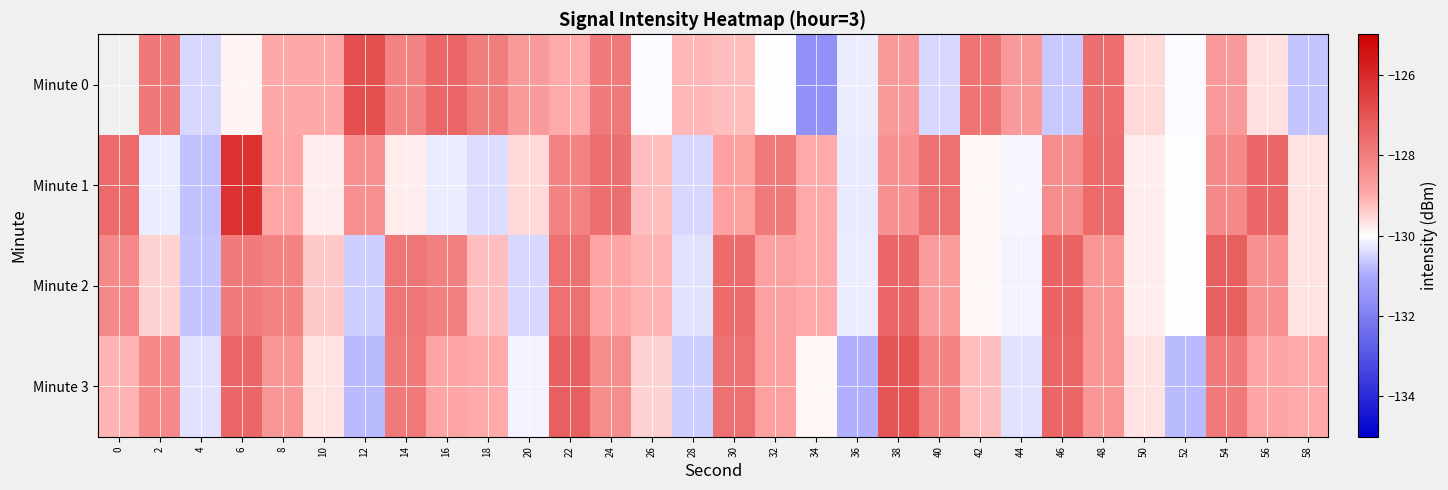

What value does the Minute 0 series have at 22?

-129.0